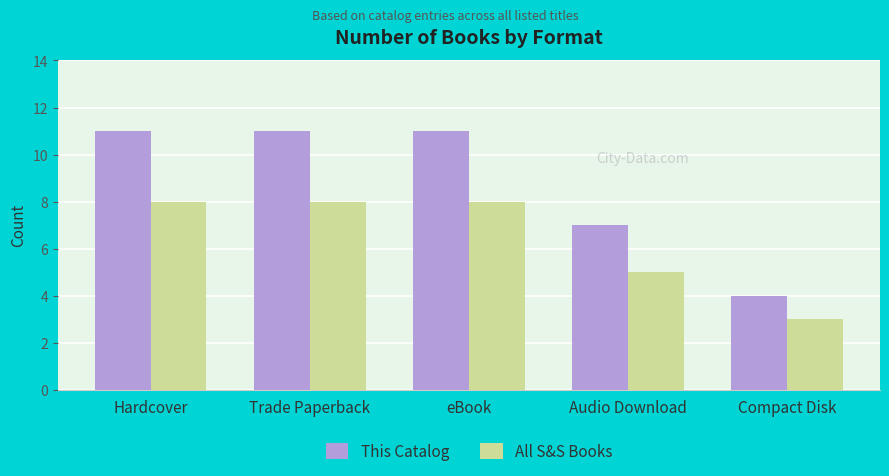

How many categories are shown in the chart?

5